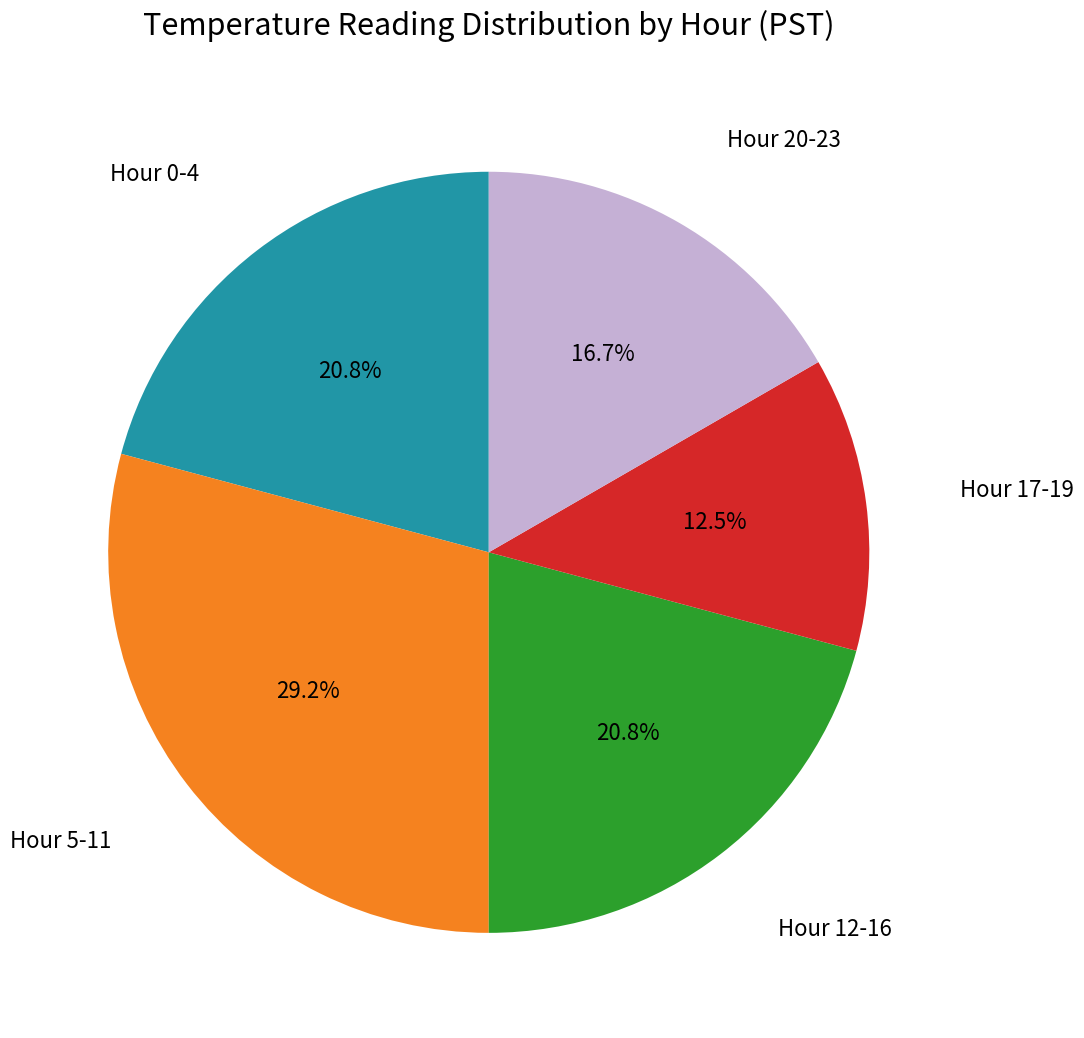

To the nearest percent, what is the average slice percentage?

20%